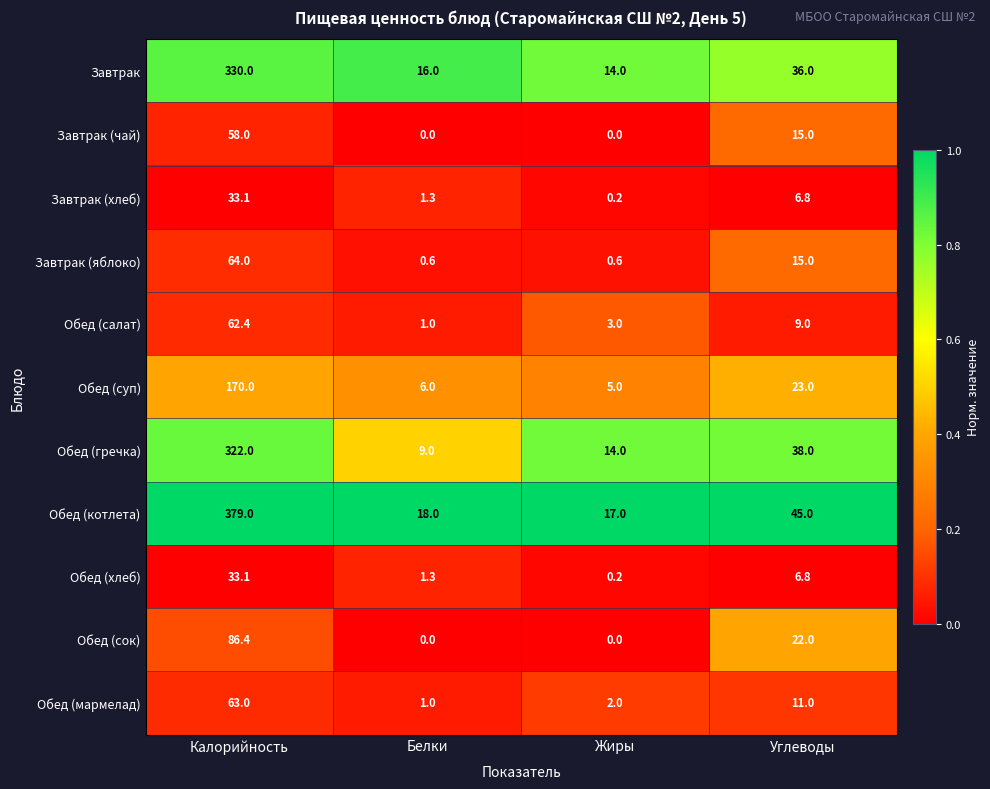

True or false: Завтрак has a value of 14.0 at Жиры.

True